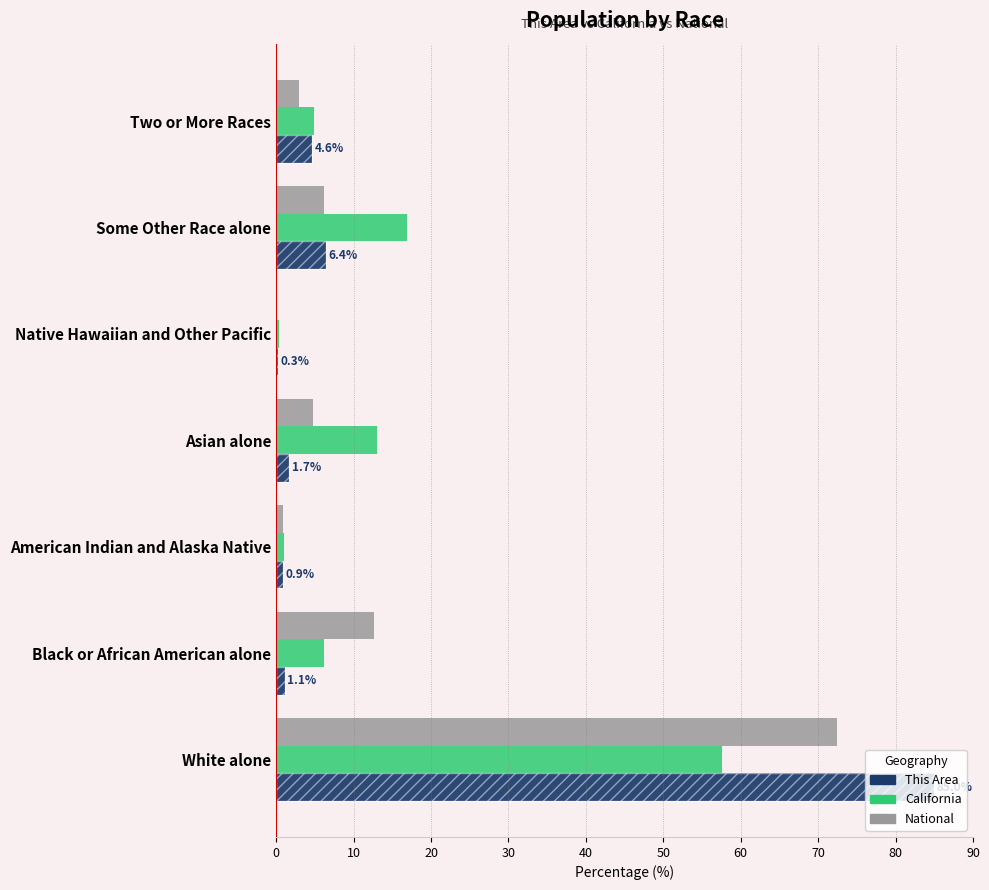

Reading left to right, transcribe all the data shown in this chart.

National: 72.4	12.6	0.9	4.8	0.2	6.2	2.9
California: 57.6	6.2	1.0	13.0	0.4	17.0	4.9
This Area: 85.0	1.1	0.9	1.7	0.3	6.4	4.6